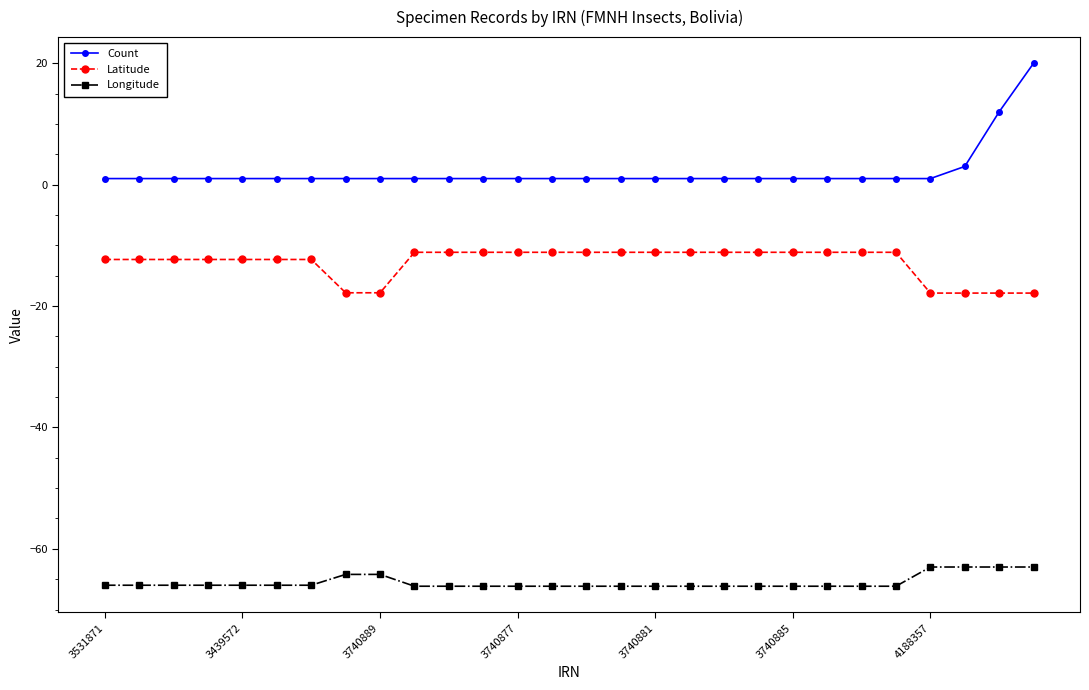

Is this an area chart (filled region under the line)?

No